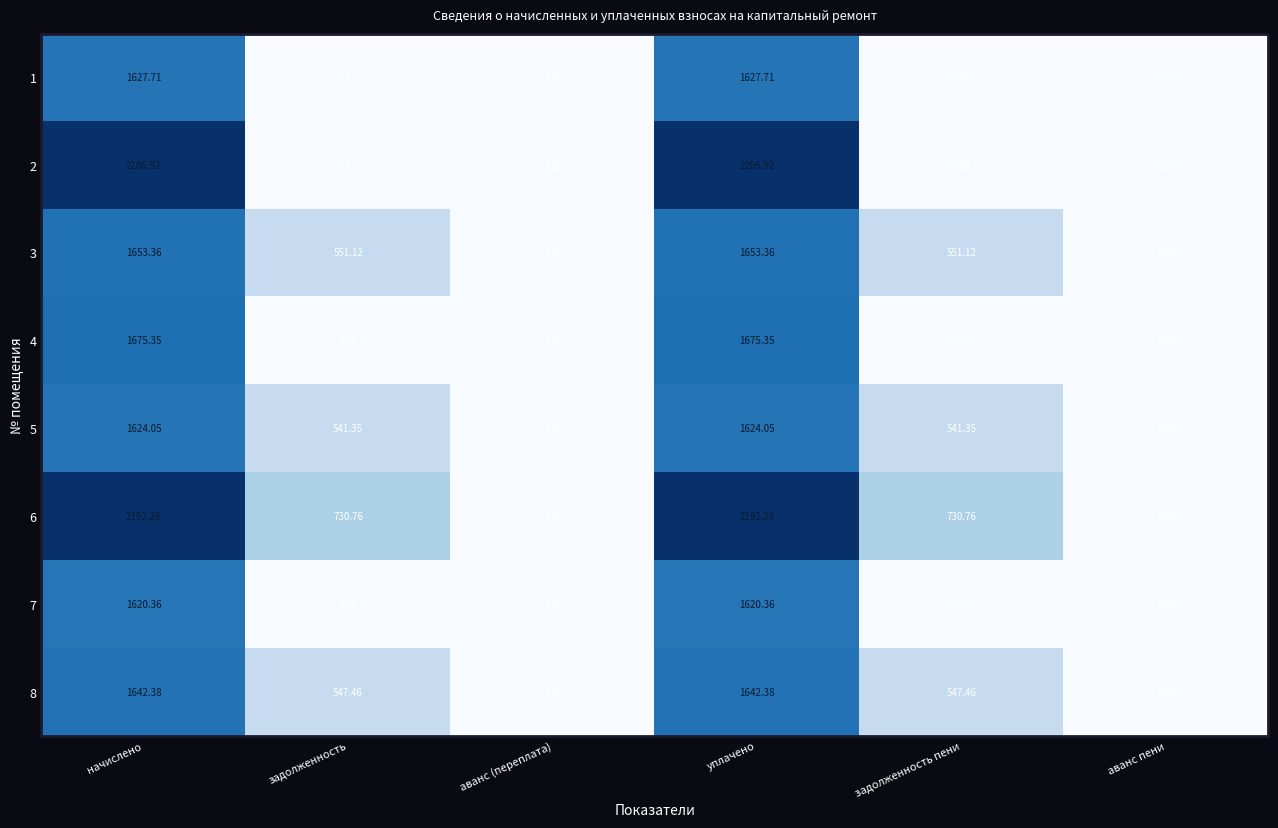

Where does the 3 series first go above 551?

начислено